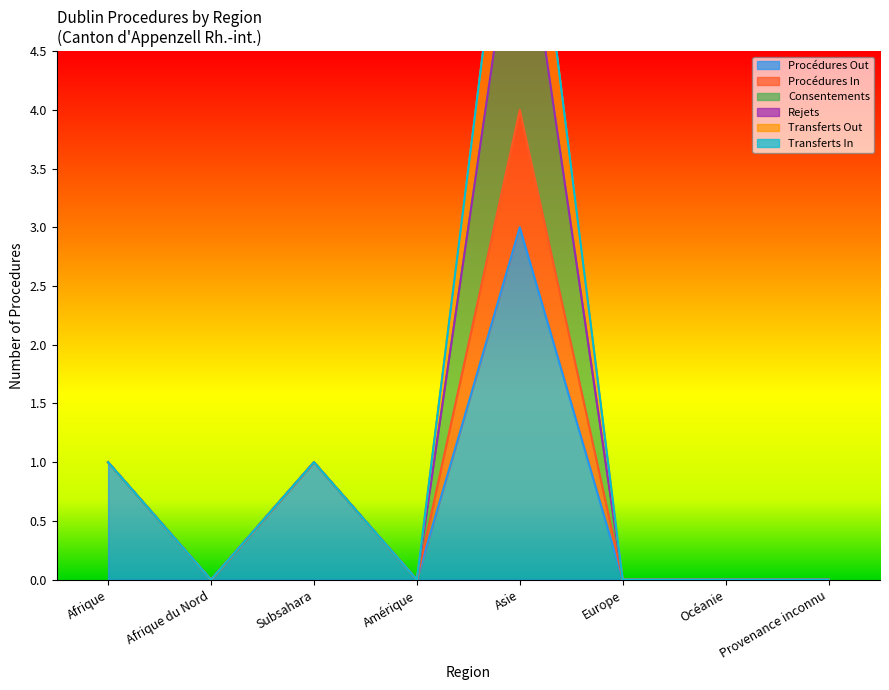

The value of Procédures In at Asie is 4. True or false?

False